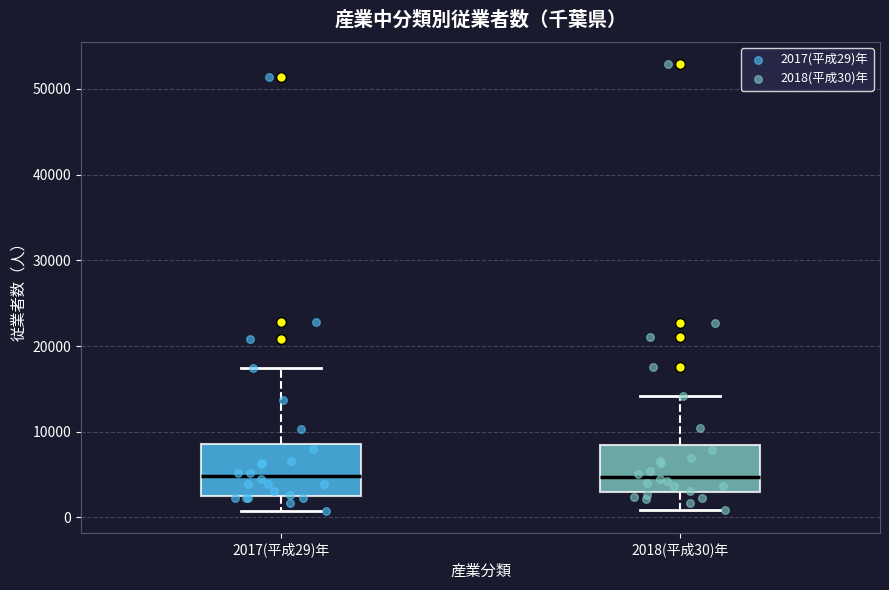

Reading left to right, read every box against the y-axis: the position of its median line, the range the box covers, and the ends of its whiskers. The values are not printed on the chart, so give them approximately, as read against the axis.

2017(平成29)年: median 5000, box 3000 to 9000, whiskers 1000 to 17000
2018(平成30)年: median 5000, box 3000 to 8000, whiskers 1000 to 14000